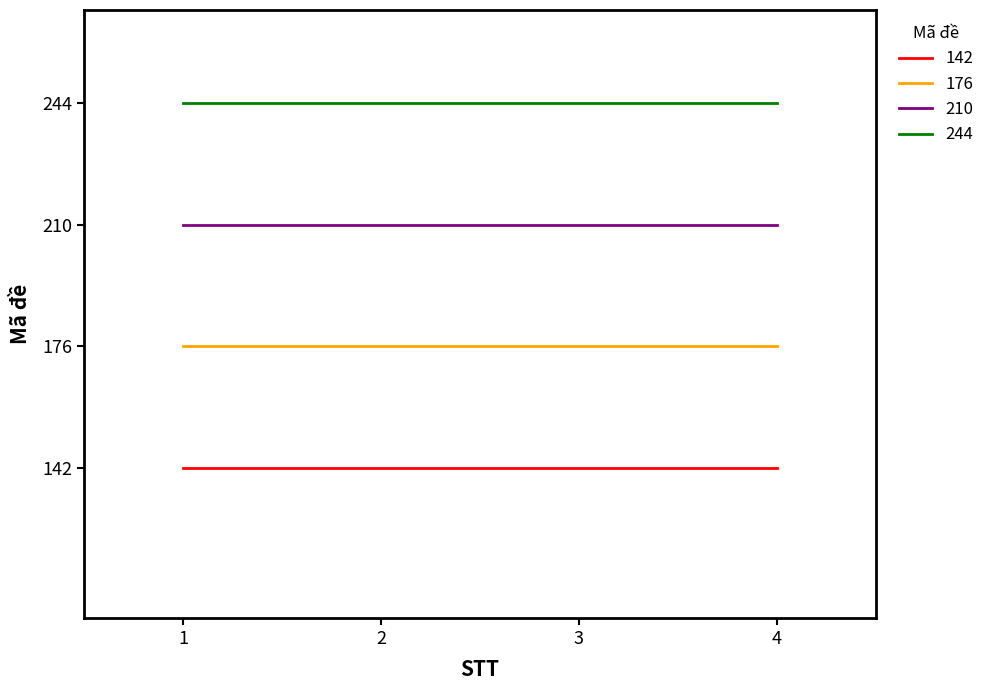

What is the total value across all series at 4?

772